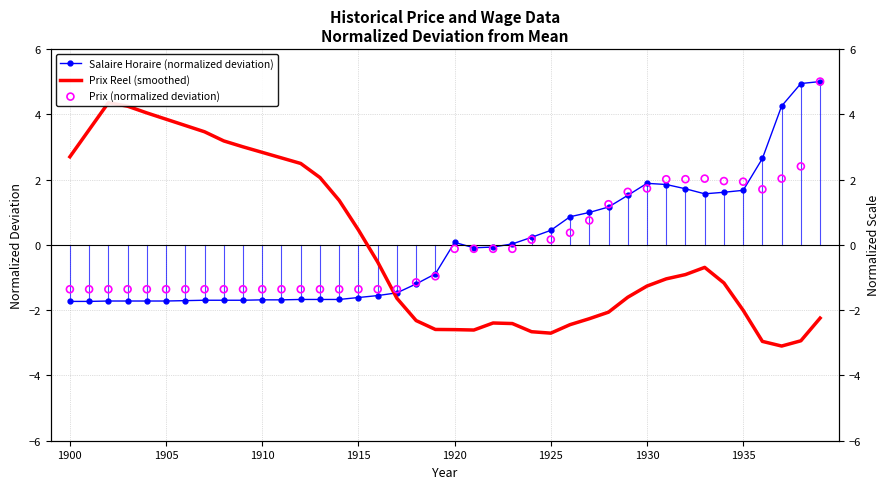

Which series has the largest Y range (max minus min)?

Prix Reel (smoothed)